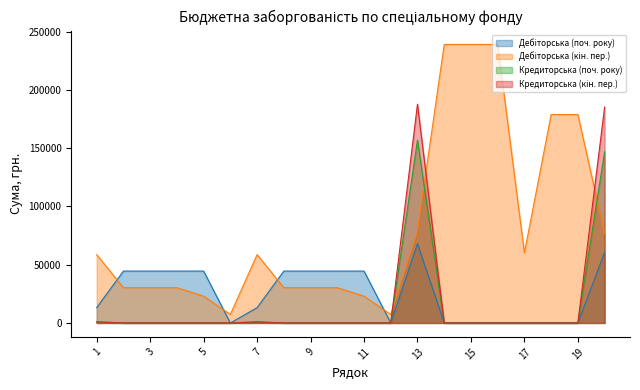

What is the value of the Дебіторська (кін. пер.) point at the 9th from the left?

30270.9